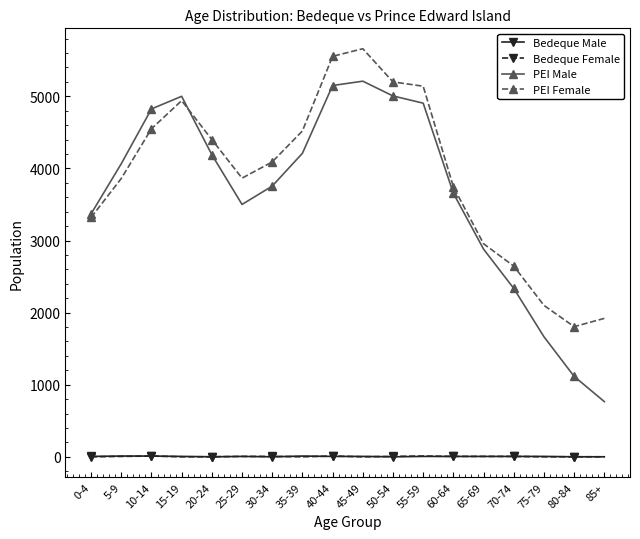

At how many categories does at least one series exceed 4748?

6